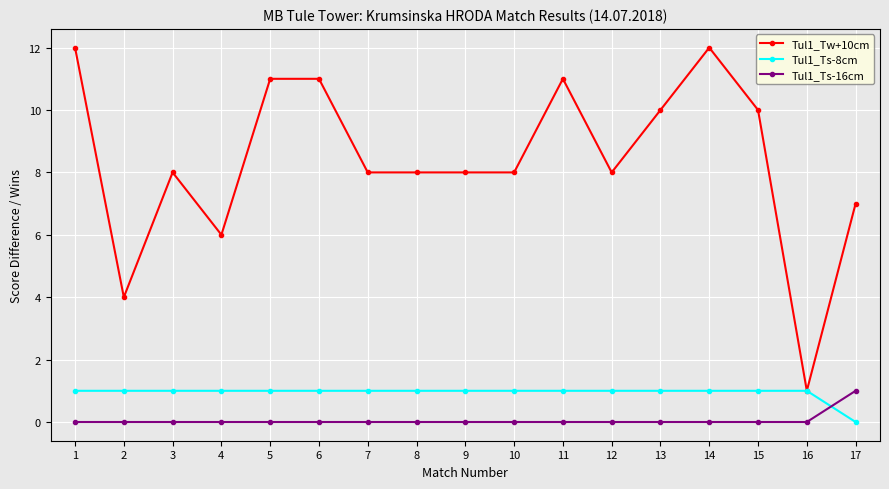

True or false: Tul1_Tw+10cm and Tul1_Ts-16cm intersect in this chart.

False